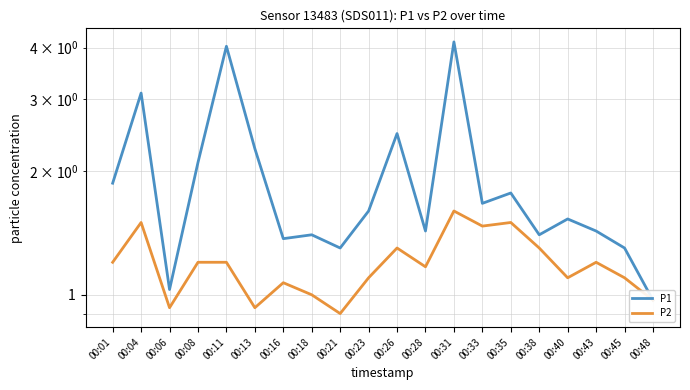

List the labels in order of P1 value, smallest first.

00:48, 00:06, 00:21, 00:45, 00:16, 00:18, 00:38, 00:28, 00:43, 00:40, 00:23, 00:33, 00:35, 00:01, 00:08, 00:13, 00:26, 00:04, 00:11, 00:31